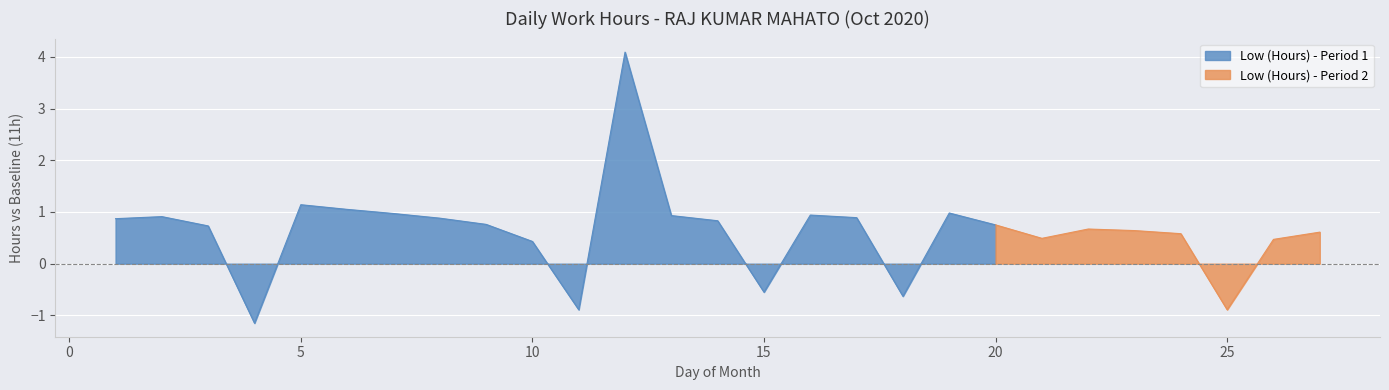

True or false: Baseline has more than 1 interior local peaks.

False